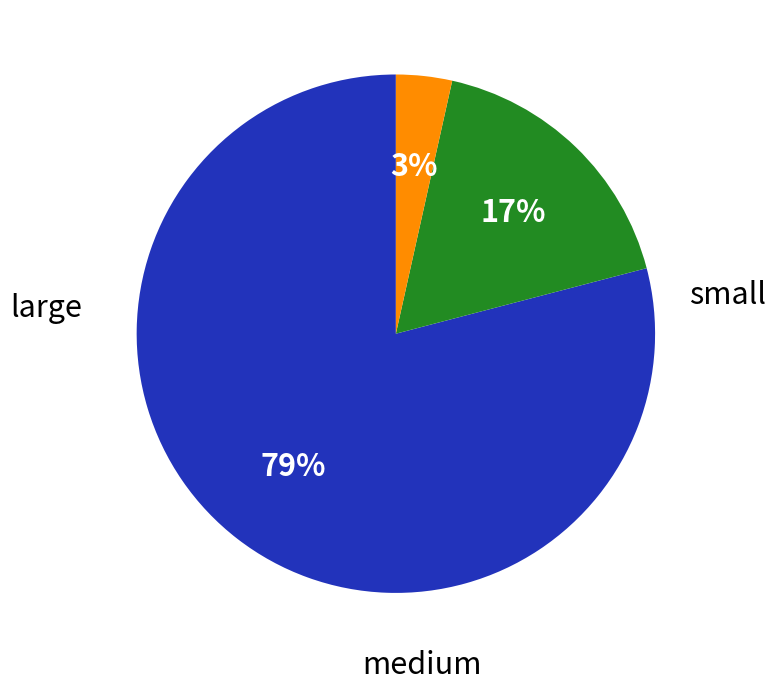

Is the sum of medium and small greater than half?

Yes